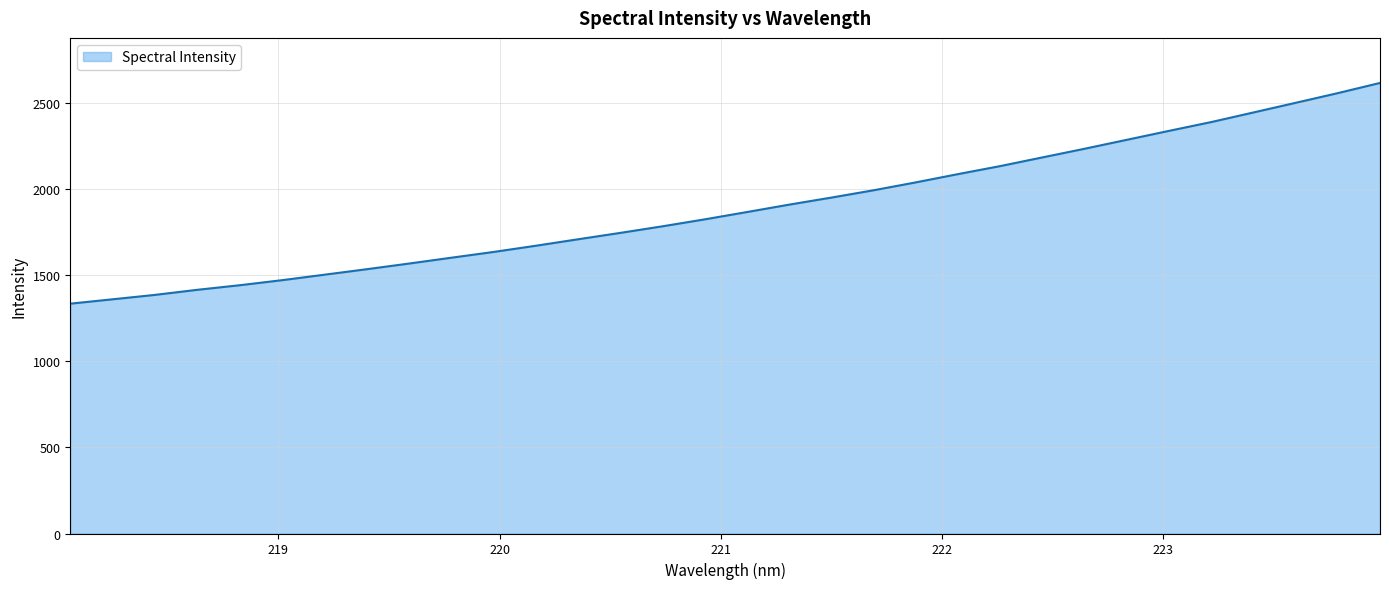

What is the minimum value shown in the chart?

1335.2